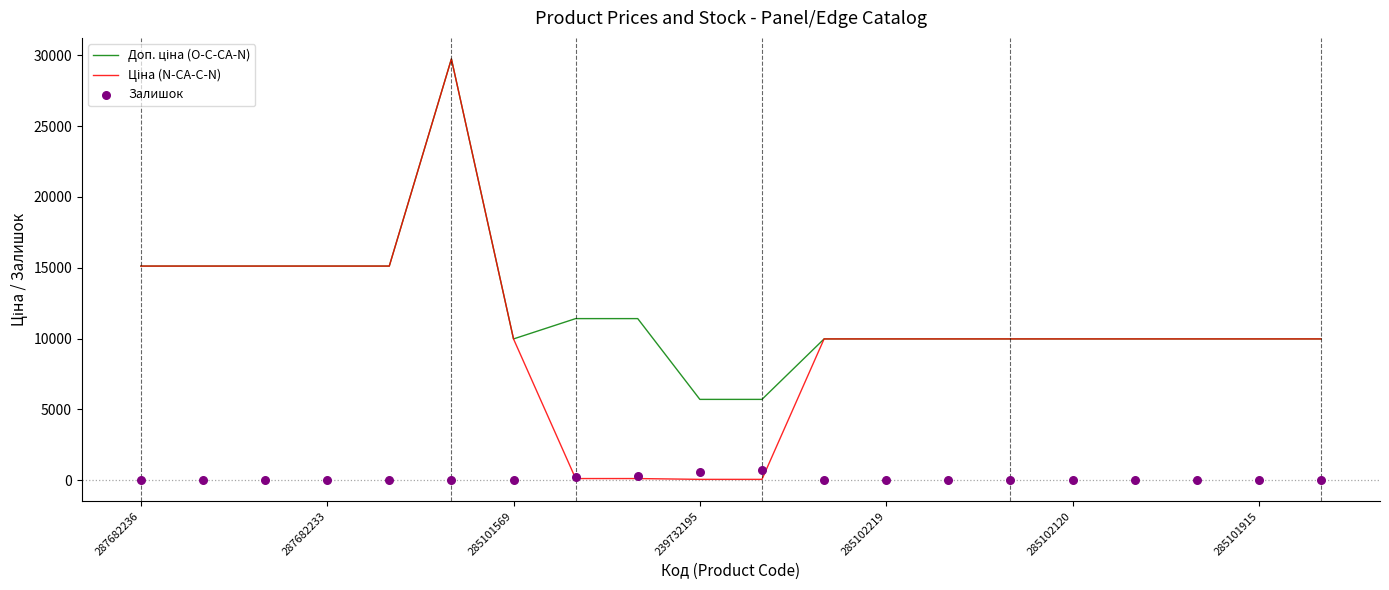

Which series reaches the maximum Y coordinate?

Доп. ціна (O-C-CA-N)